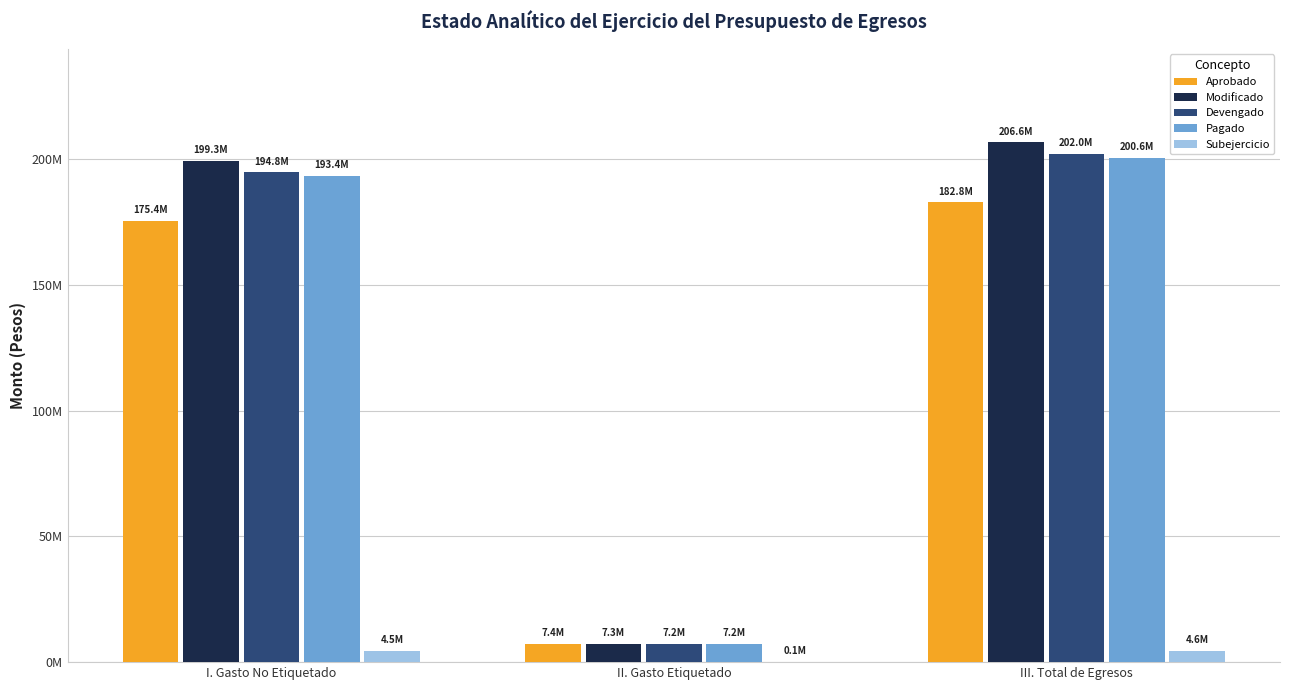

What are all the series names shown in the legend?

Aprobado, Modificado, Devengado, Pagado, Subejercicio